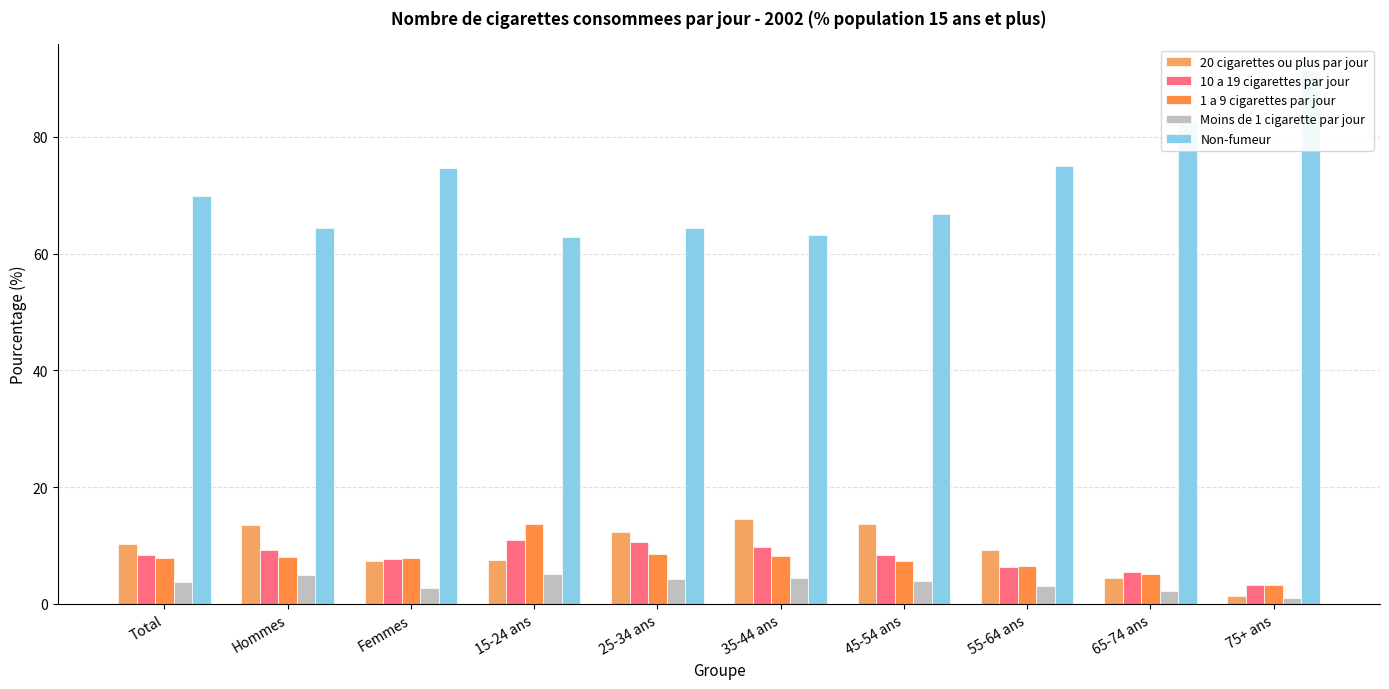

Count the number of categories in the chart.

10